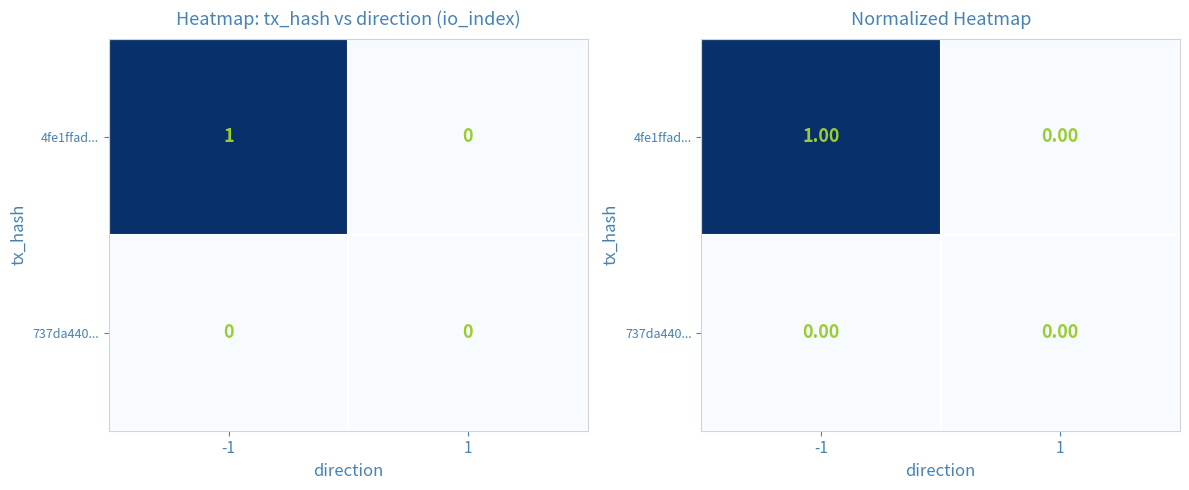

Is it true that 4fe1ffad... equals 1 at -1?

True